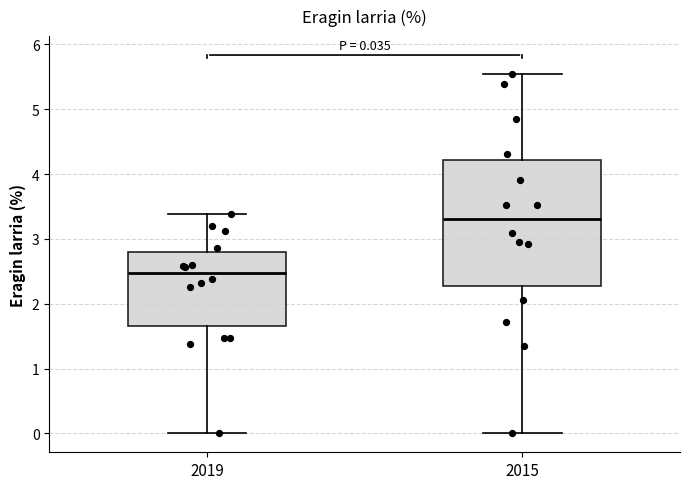

Which box has the lowest median line?

2019